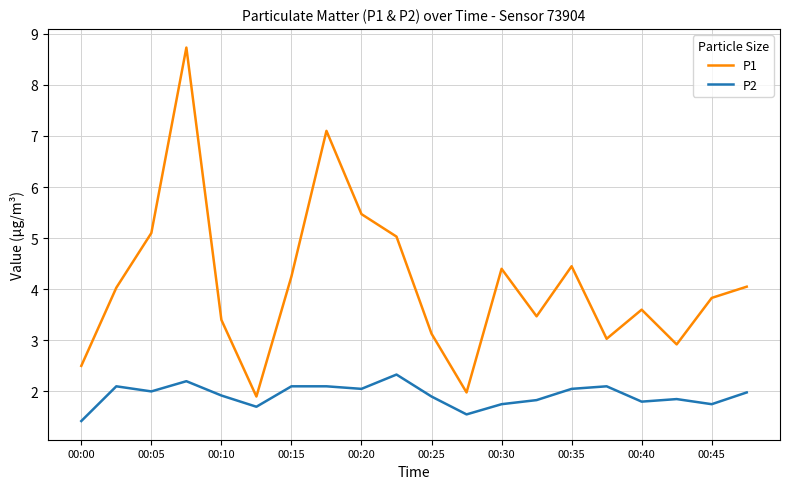

What is the lowest value of the P1 series?

1.9